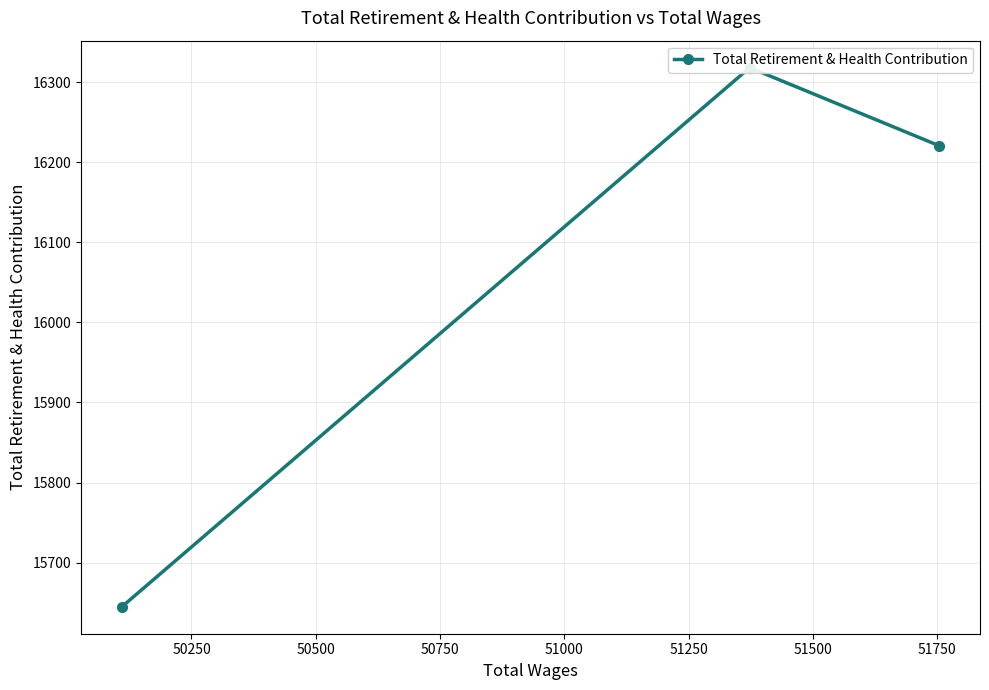

How many lines are shown in the chart?

1